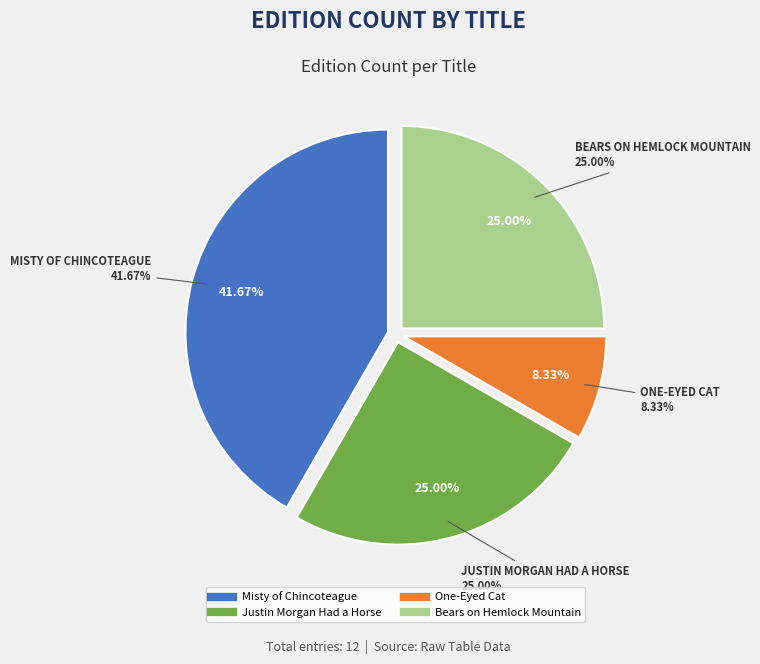

How many slices are in this pie chart?

4